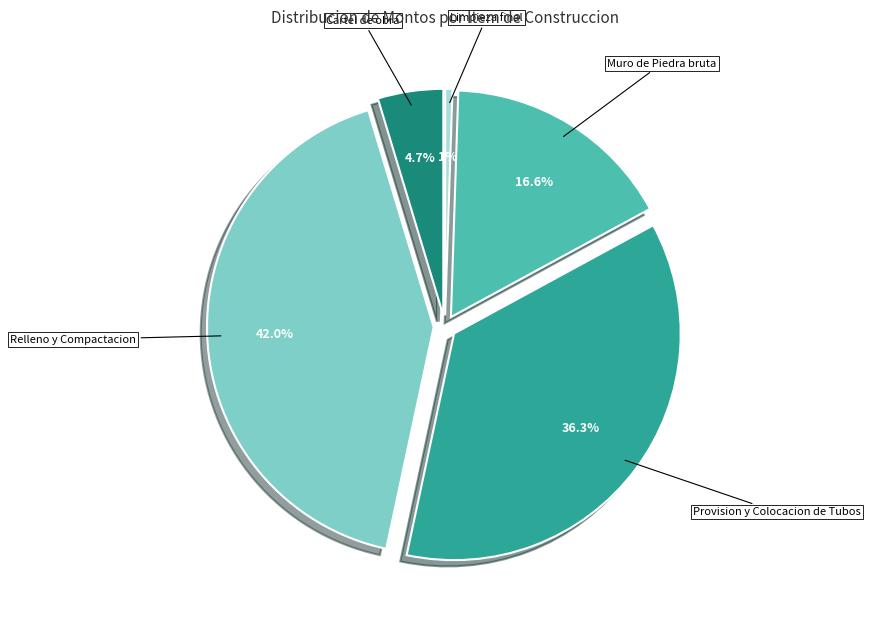

To the nearest percent, what percentage of the pie is Relleno y Compactacion?

42%